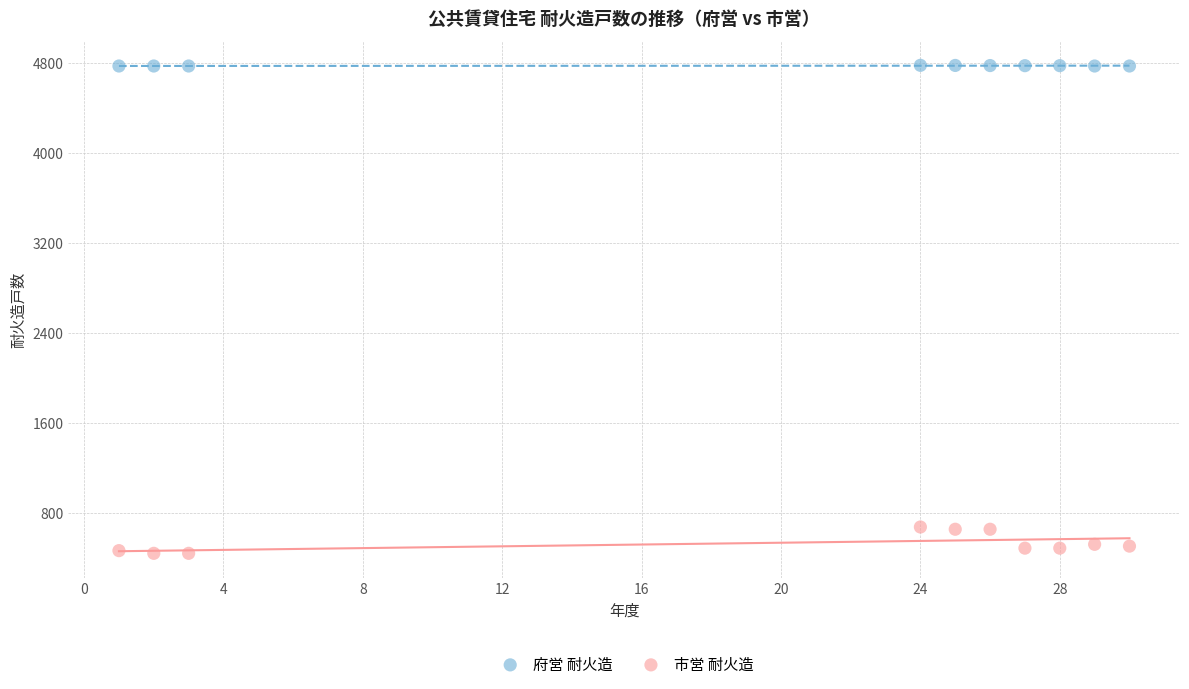

Which series reaches the maximum Y coordinate?

府営 耐火造